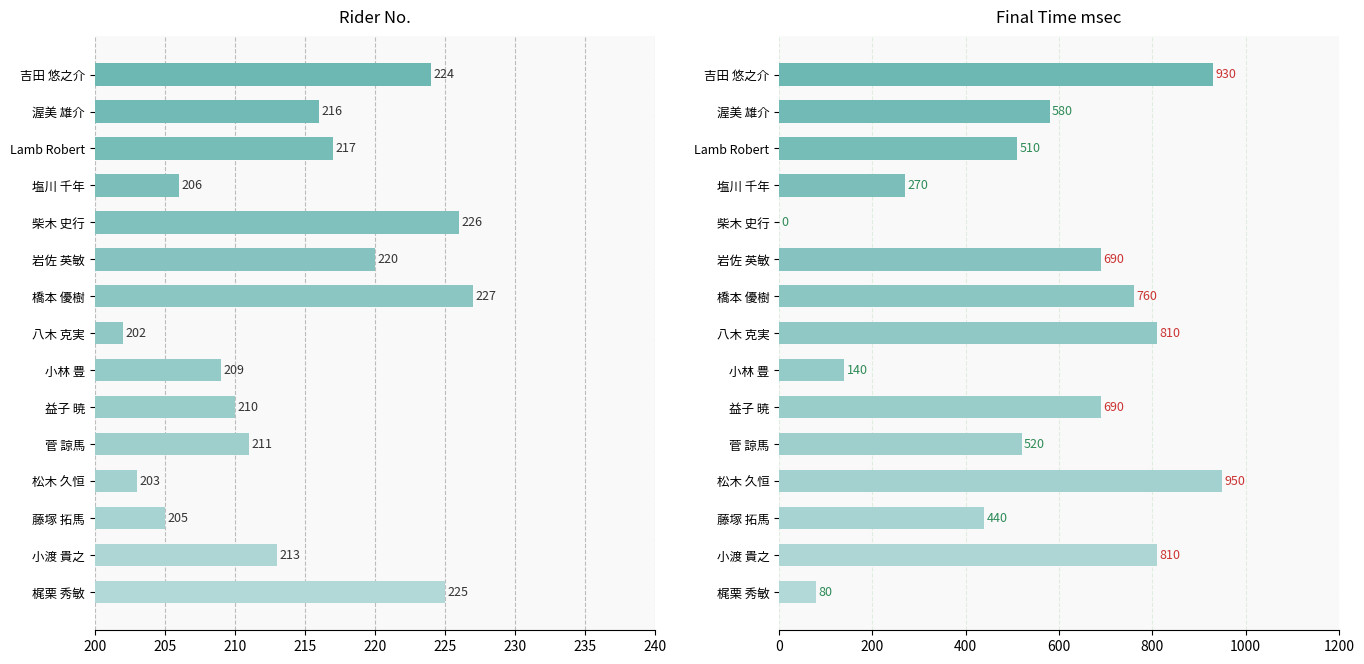

Is it true that msec equals 178 at 藤塚 拓馬?

False